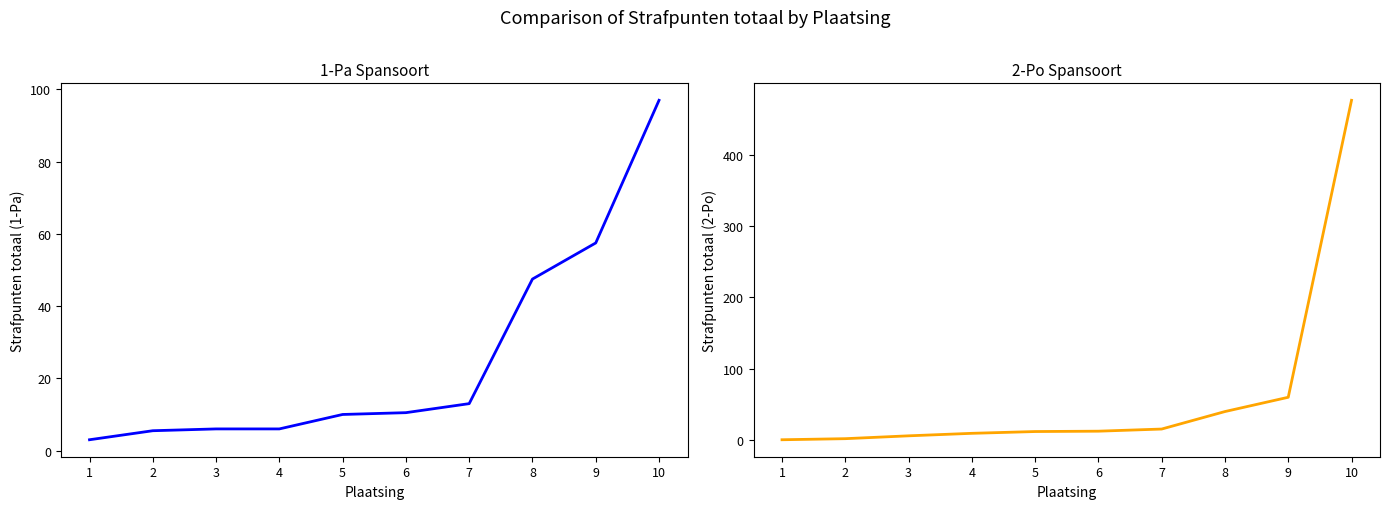

Which series changed the most between 5 and 9?

Strafpunten totaal (2-Po)